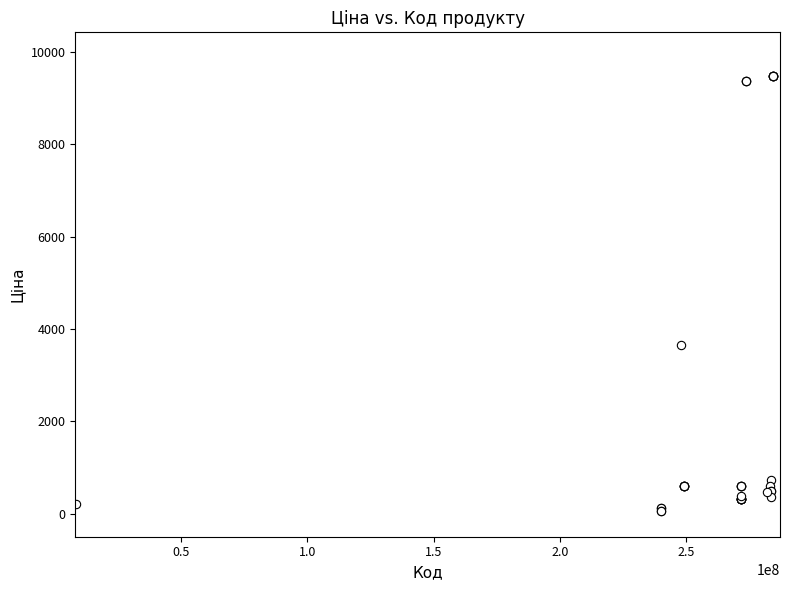

What Y value in the scatter plot is closest to 4768?

3646.5